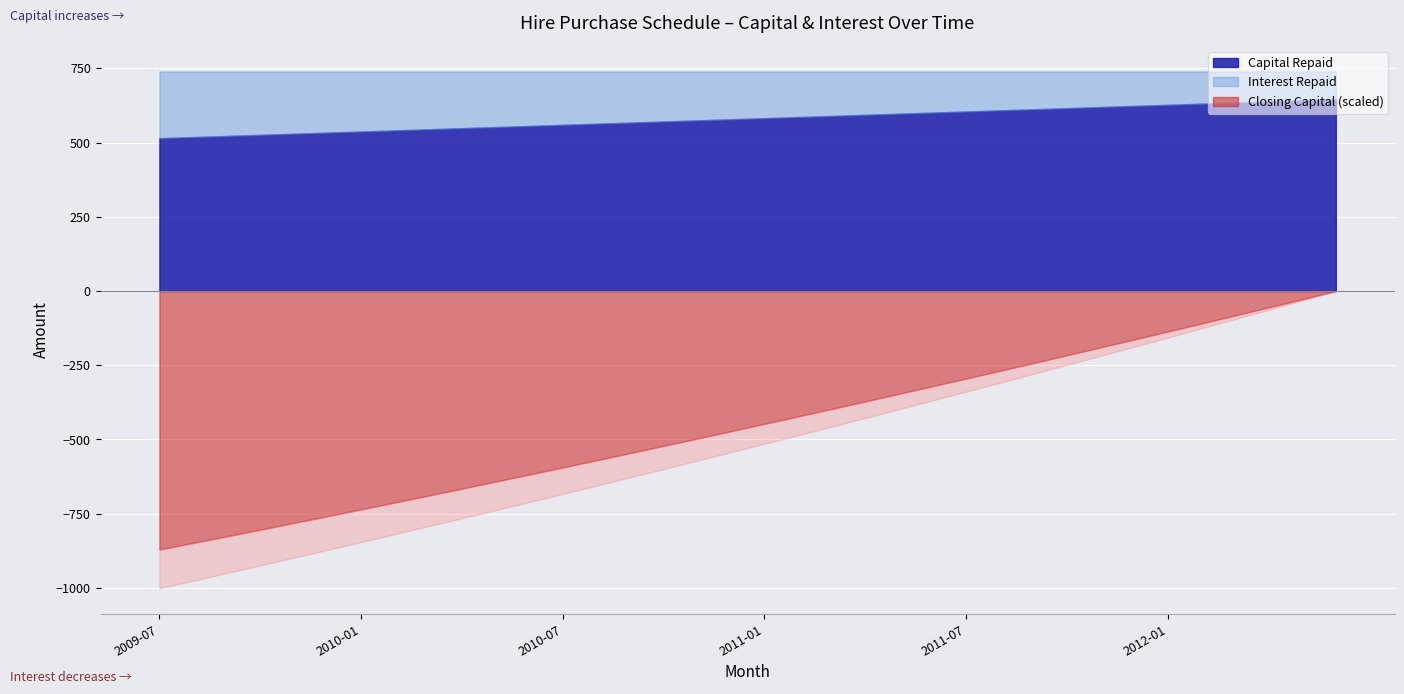

At which label does Interest Repaid first exceed 161?

2009-07